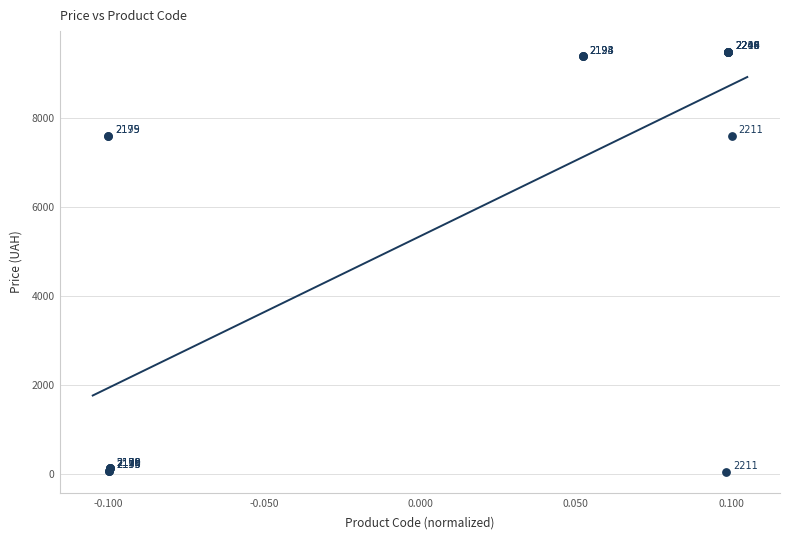

What Y value in the scatter plot is closest to 4756?

7596.5